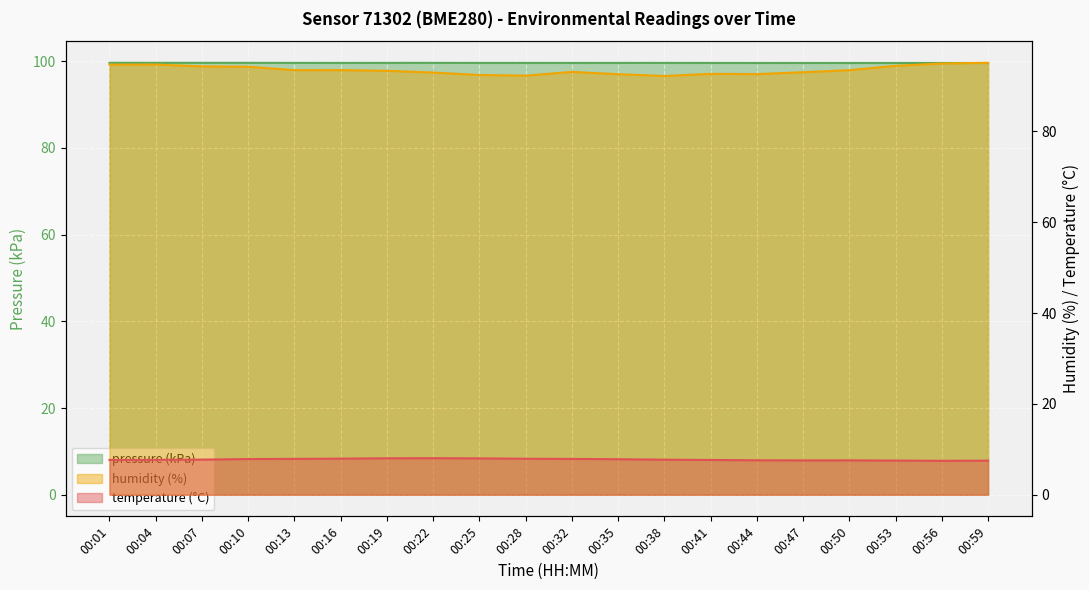

What is the highest value of the temperature series?

8.1